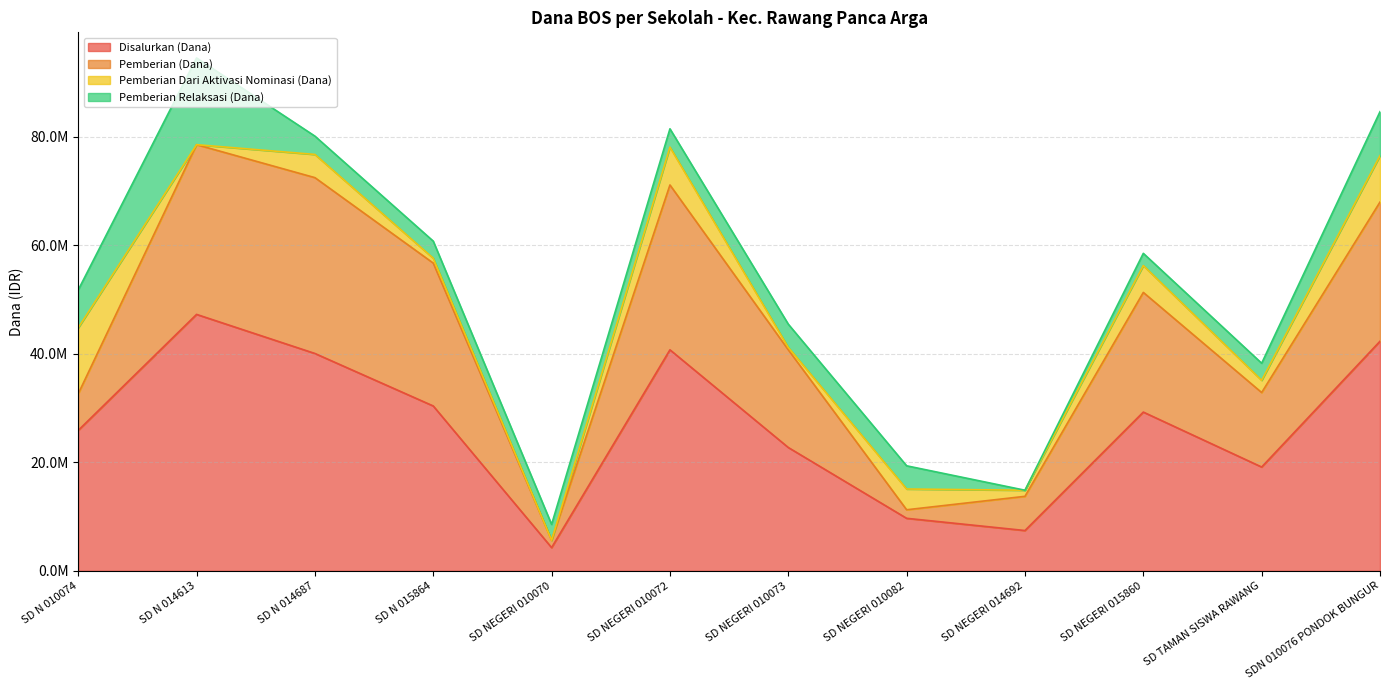

What is the label of the 8th point from the right?

SD NEGERI 010070